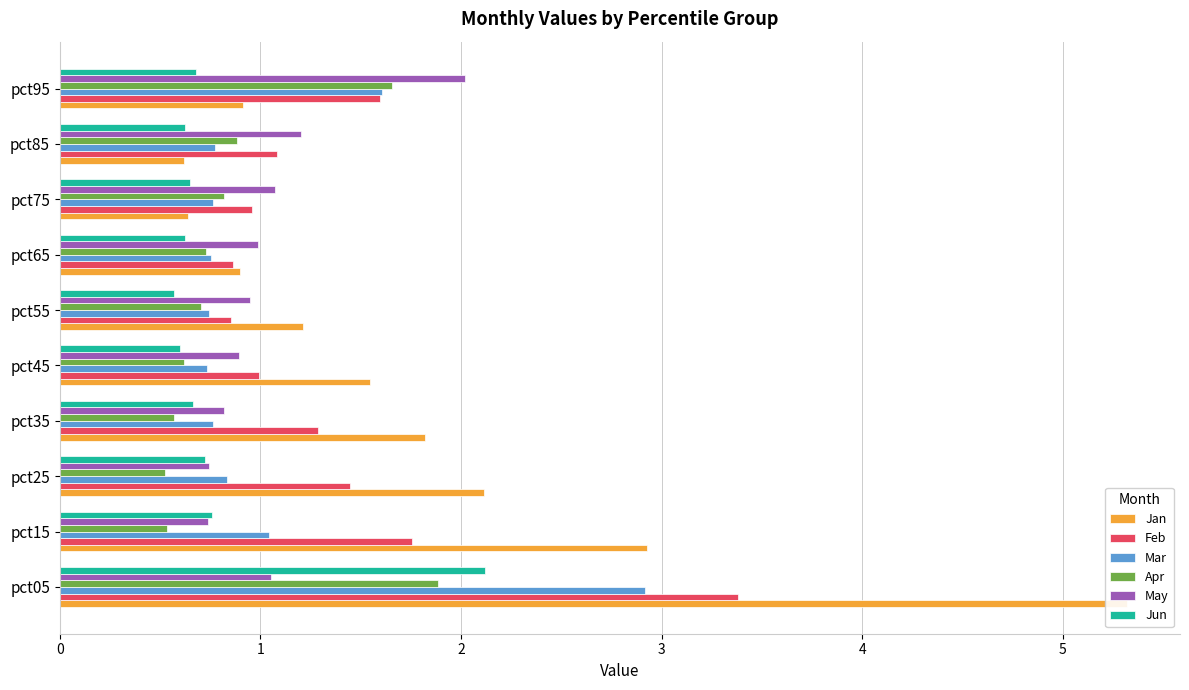

Which series has the largest total across all categories?

Jan